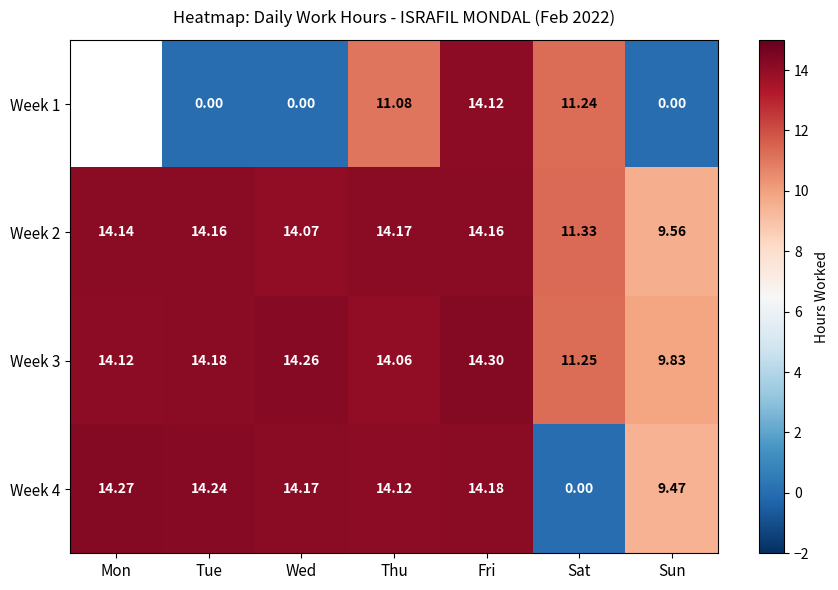

How many positive values does the Week 4 series have?

6